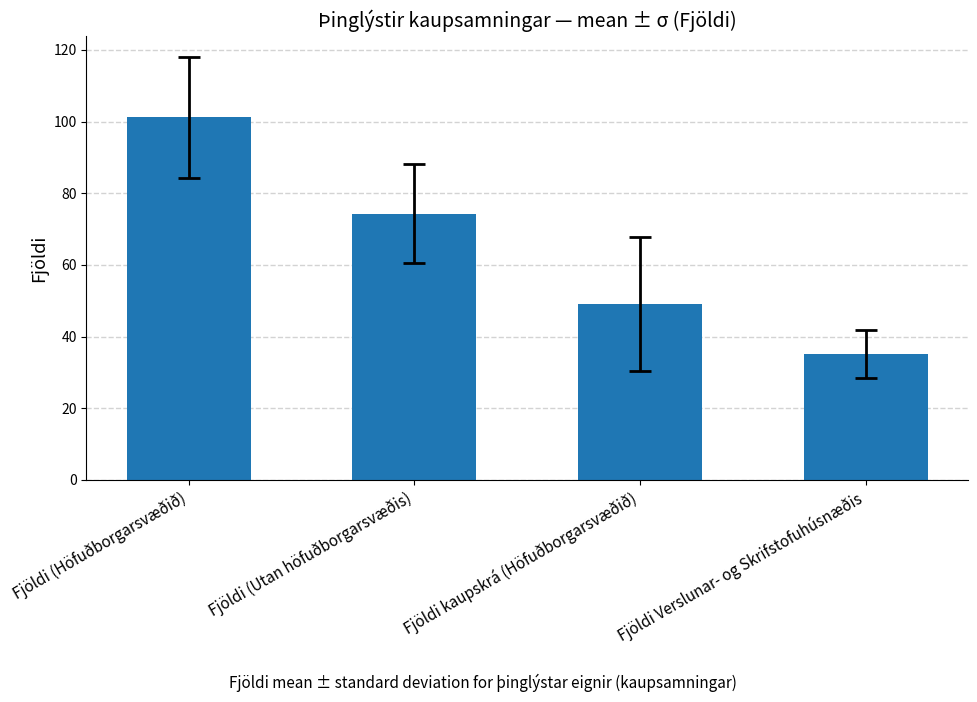

What position from the left is Fjöldi Verslunar- og Skrifstofuhúsnæðis?

4